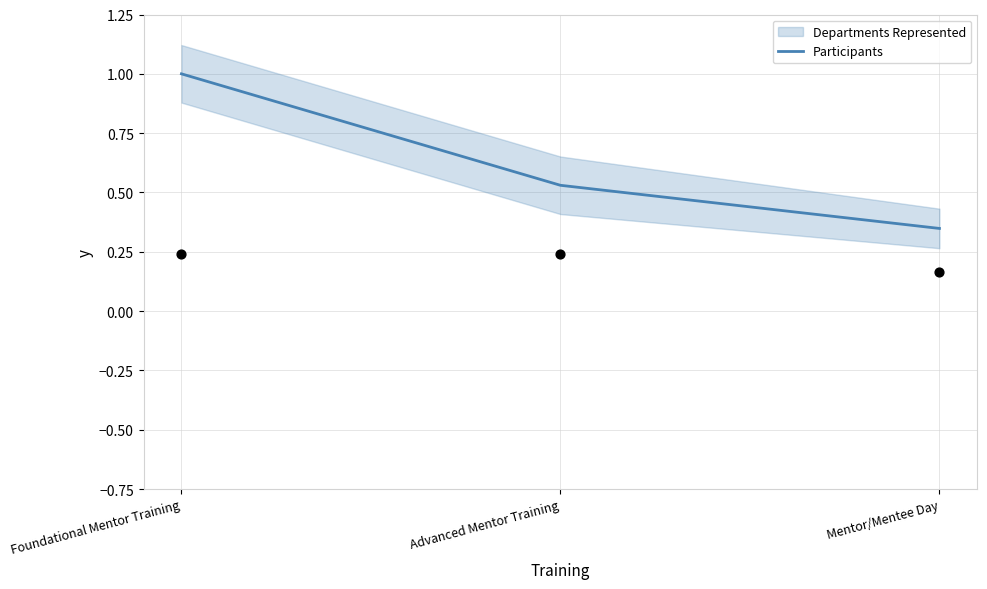

What is the change in value from Foundational Mentor Training to Mentor/Mentee Day?

-0.7